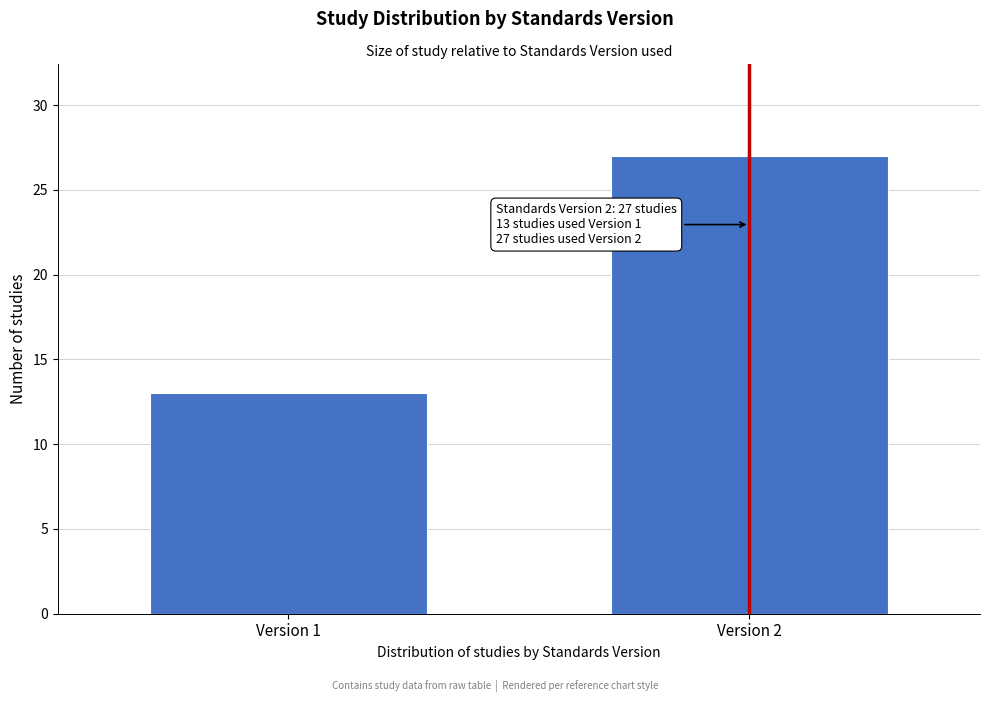

Reading right to left, list all the values displayed in this chart.

27	13